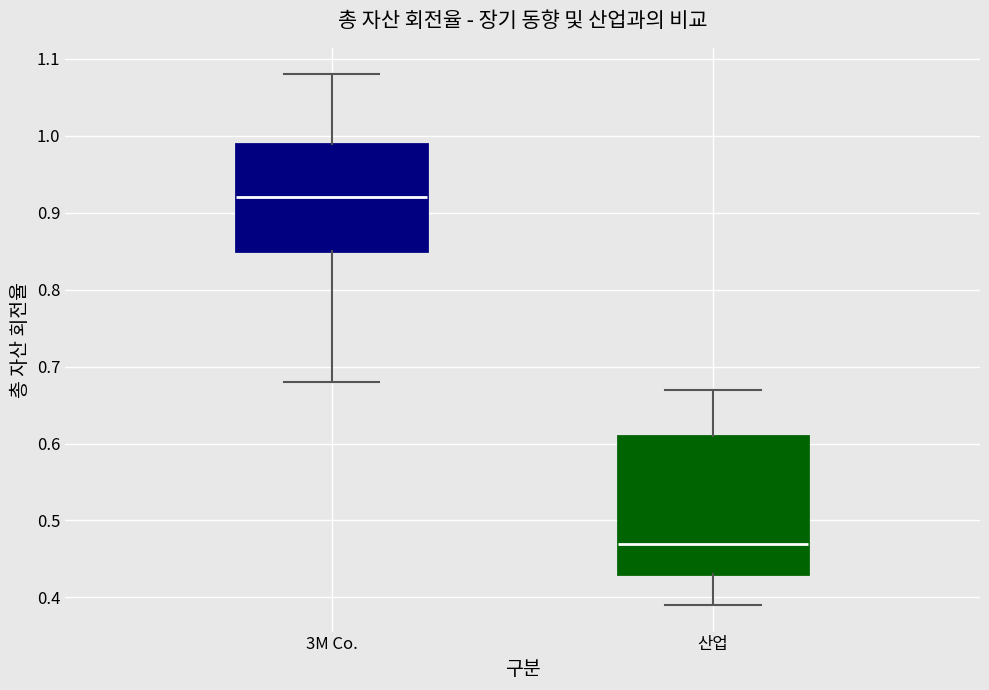

Which box is the tallest, from its lower edge to its upper edge?

산업